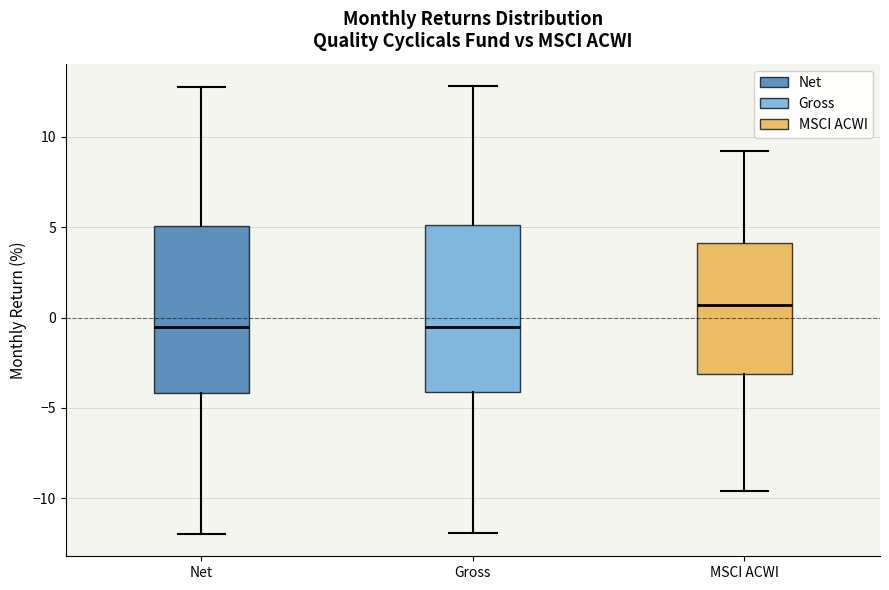

Reading left to right, read every box against the y-axis: the position of its median line, the range the box covers, and the ends of its whiskers. The values are not printed on the chart, so give them approximately, as read against the axis.

Net: median -0.5, box -4.0 to 5.0, whiskers -12.0 to 13.0
Gross: median -0.5, box -4.0 to 5.0, whiskers -12.0 to 13.0
MSCI ACWI: median 0.5, box -3.0 to 4.0, whiskers -9.5 to 9.0